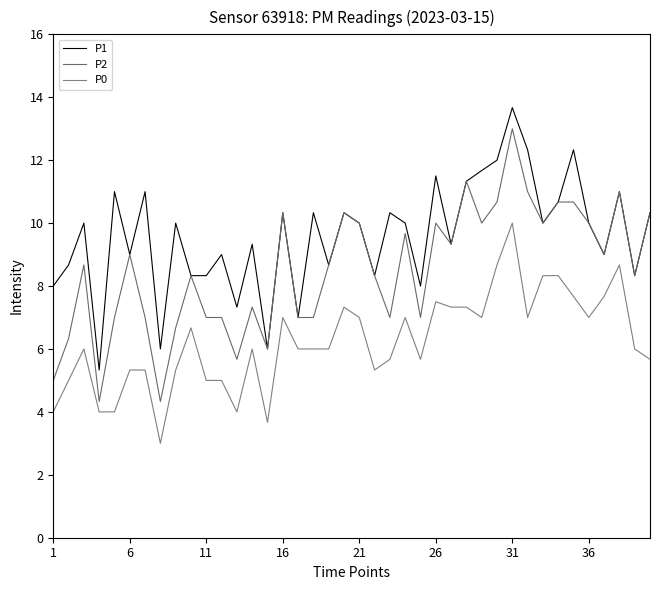

In P0, how many points are lower than both neighbors (excluding endpoints)?

8